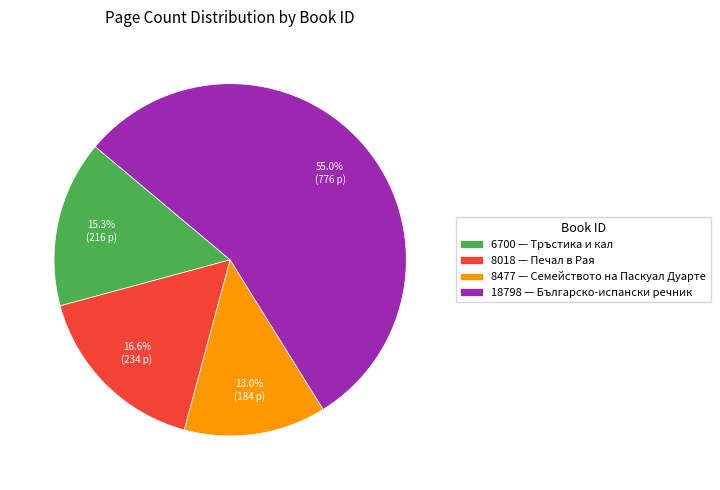

Between 18798 — Българско-испански речник and 8477 — Семейството на Паскуал Дуарте, which is larger?

18798 — Българско-испански речник